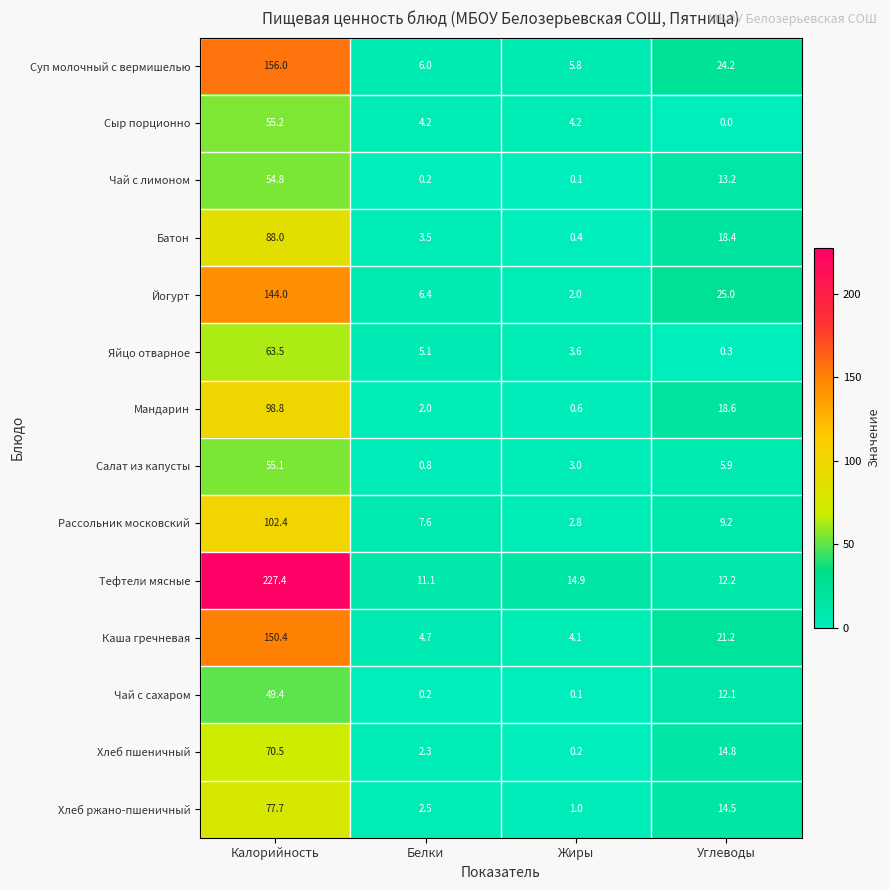

At Углеводы, list the series in order from smallest to largest.

Сыр порционно, Яйцо отварное, Салат из капусты, Рассольник московский, Чай с сахаром, Тефтели мясные, Чай с лимоном, Хлеб ржано-пшеничный, Хлеб пшеничный, Батон, Мандарин, Каша гречневая, Суп молочный с вермишелью, Йогурт